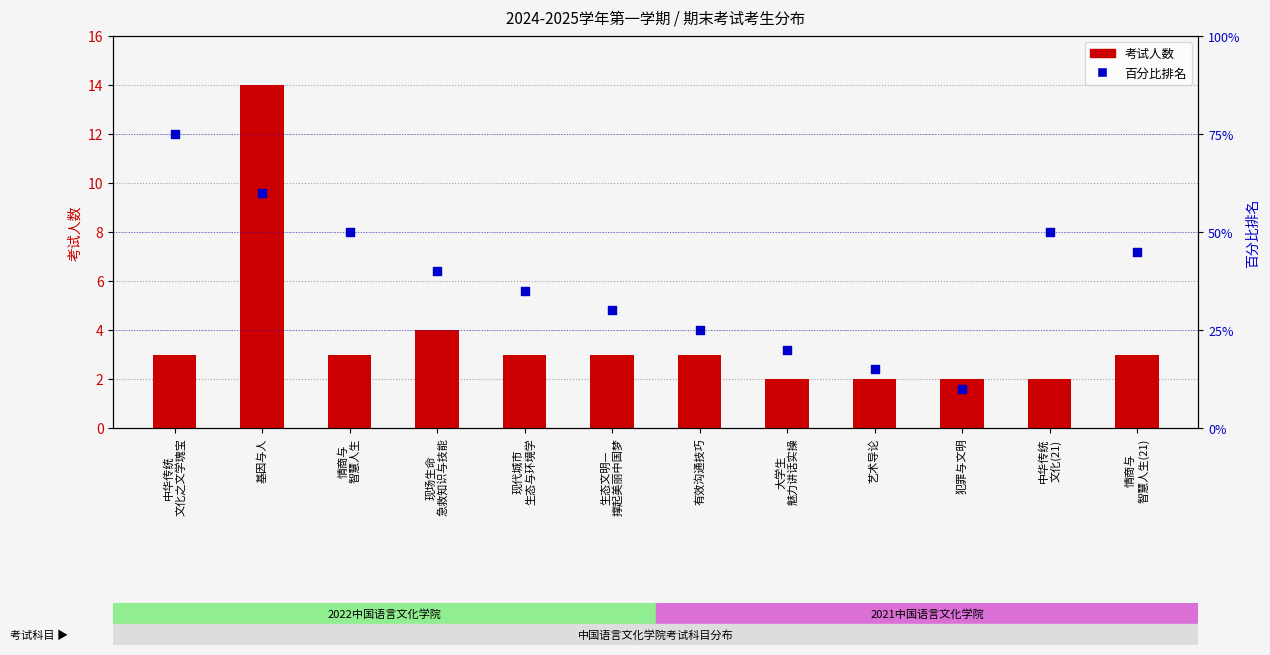

Which series contains the lowest Y value?

考试人数